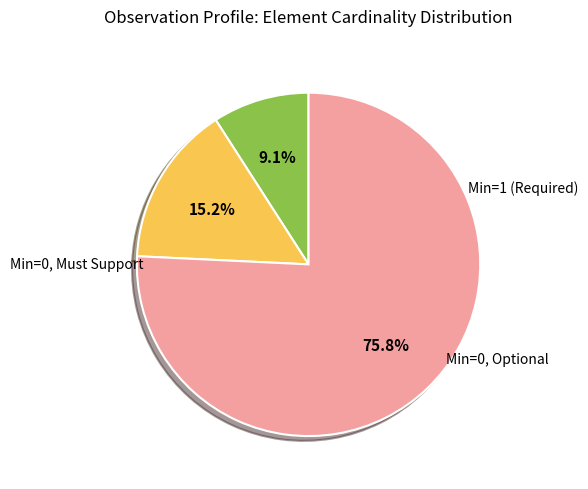

Does any single category account for the majority?

Yes